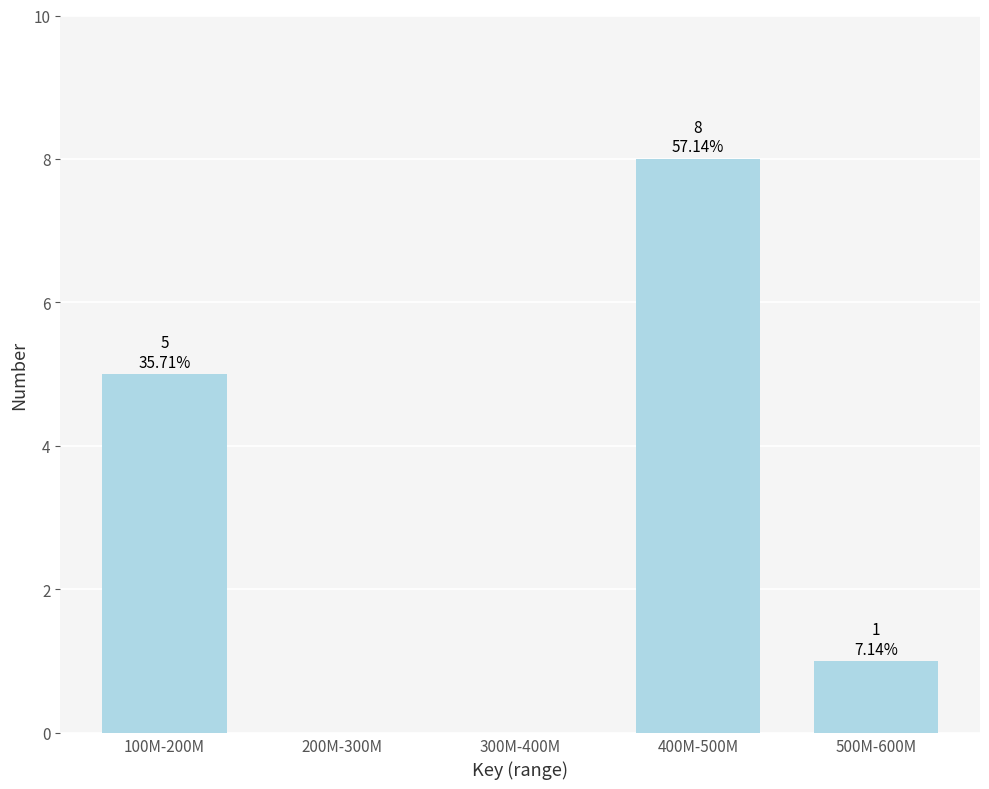

Reading left to right, list all the values displayed in this chart.

100M-200M=5	200M-300M=0	300M-400M=0	400M-500M=8	500M-600M=1